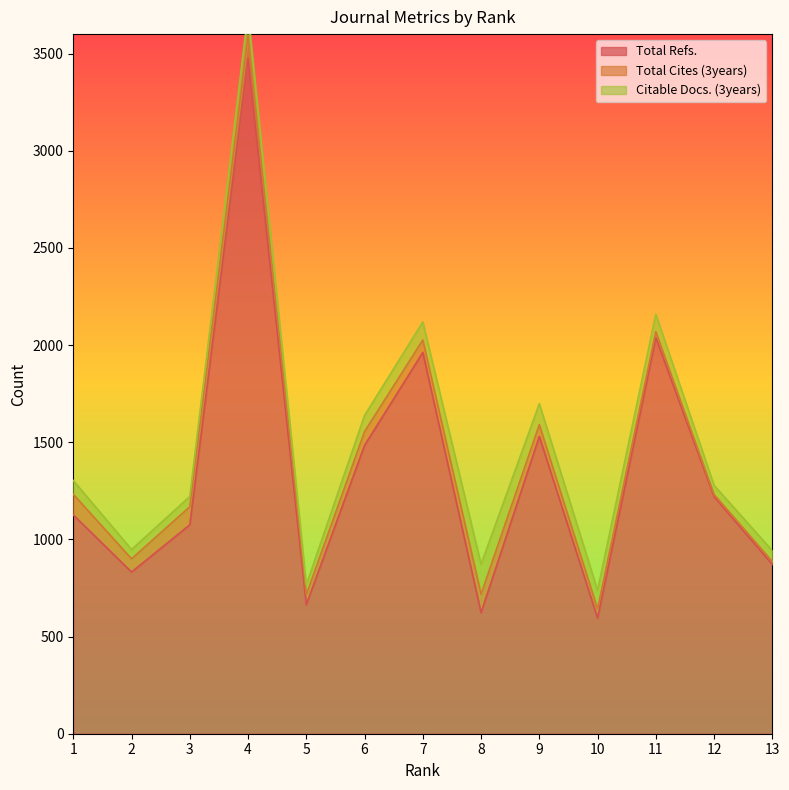

What is the total value across all series at 10?

738